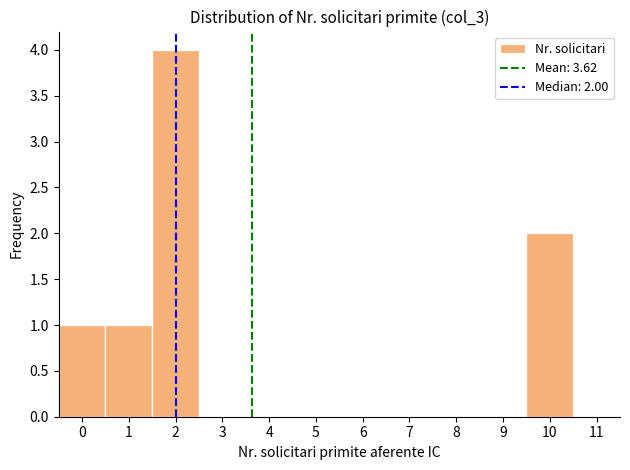

Over which range of the x-axis is the bar tallest?

1.5 to 2.5